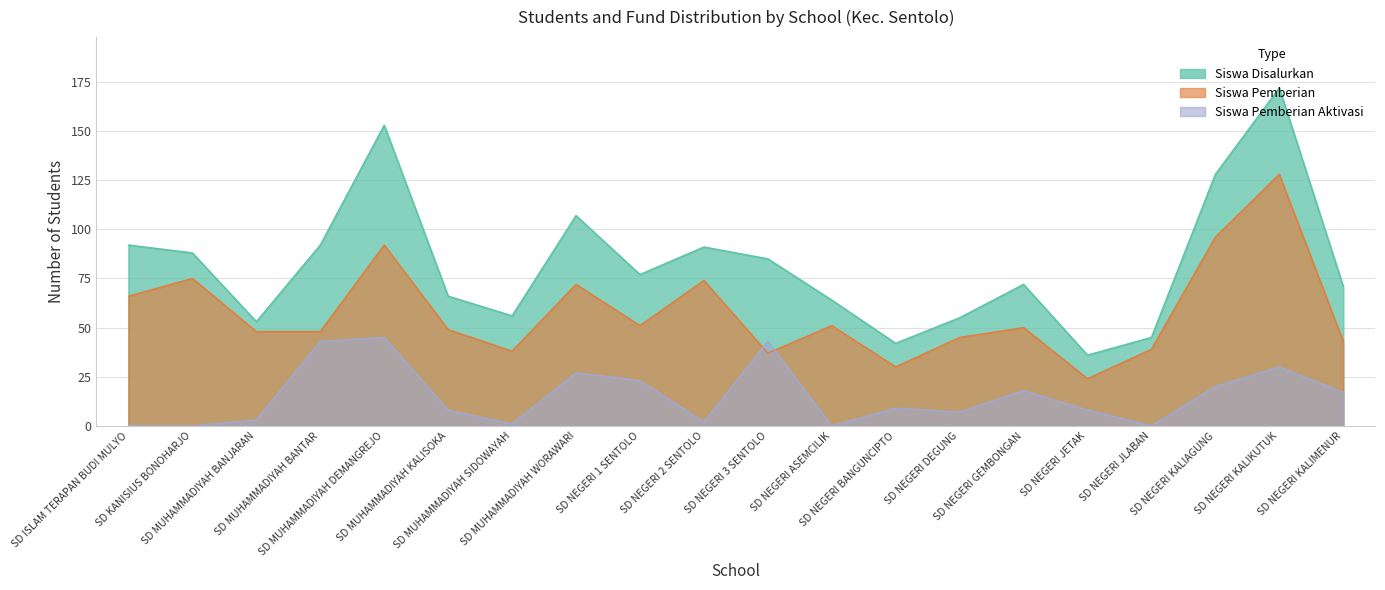

At which category does Siswa Pemberian reach its first local peak?

SD KANISIUS BONOHARJO